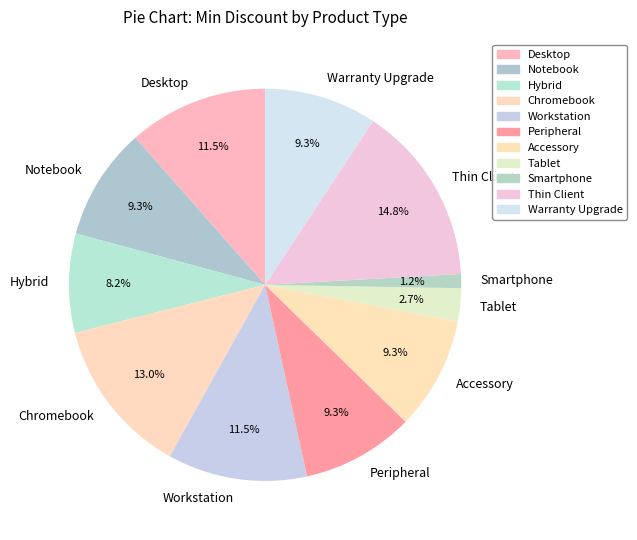

Between Smartphone and Desktop, which is larger?

Desktop